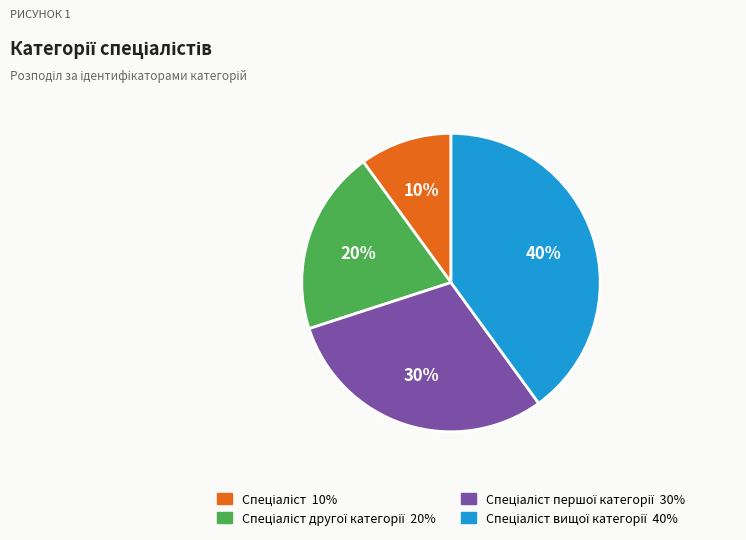

Is there a majority slice in this chart?

No